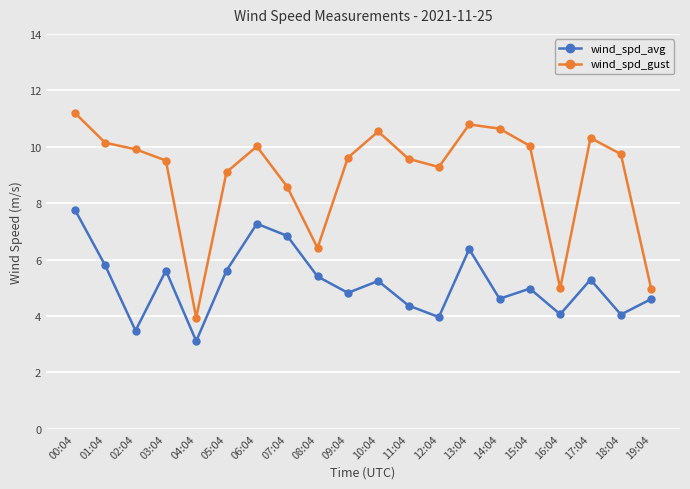

Which label corresponds to the largest value in the chart?

00:04